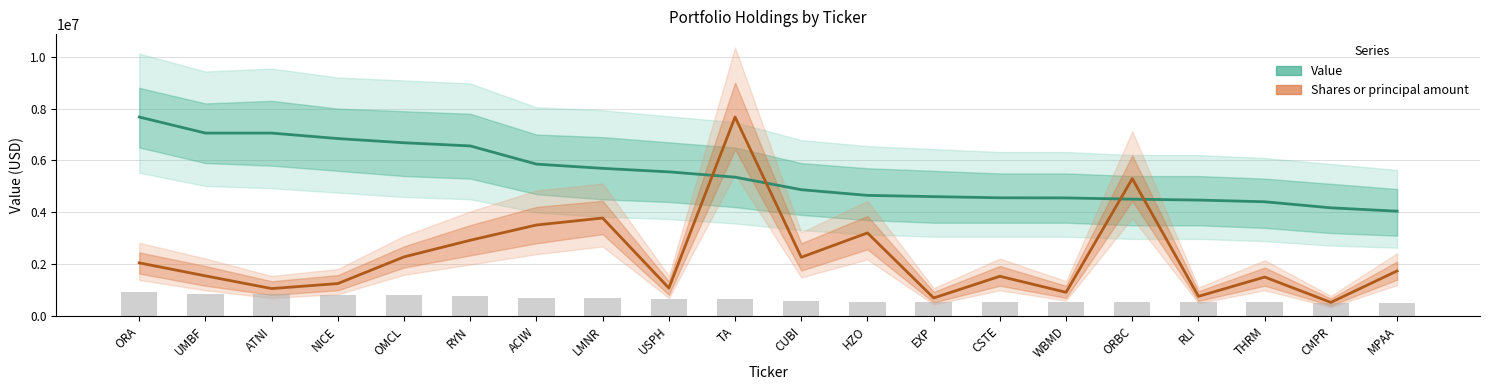

Between ORA and NICE, which is larger?

ORA